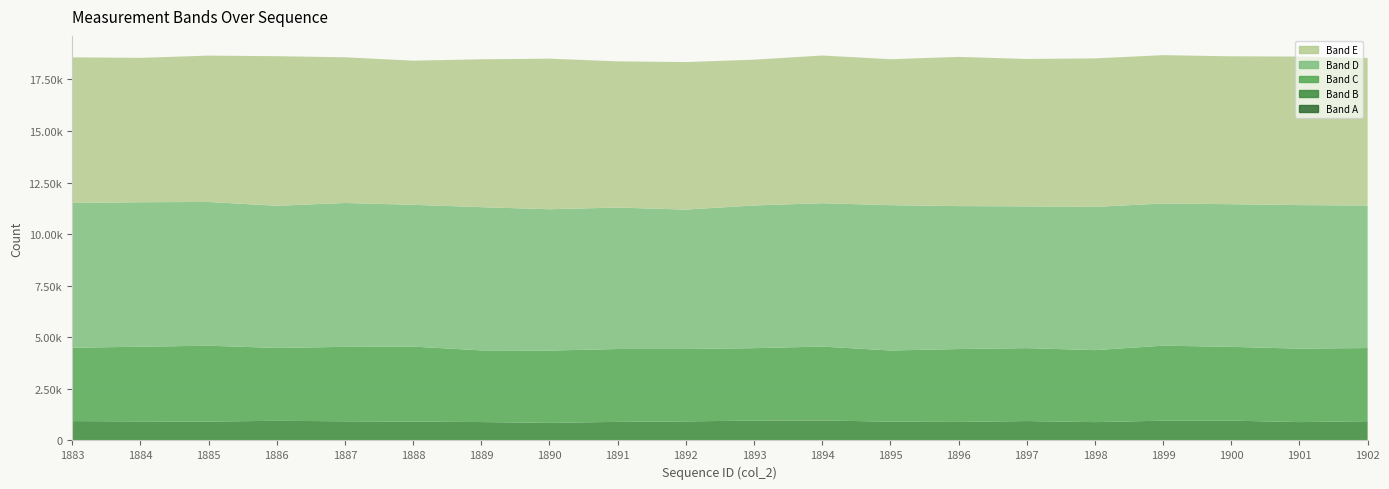

Reading left to right, extract all data points from this chart.

Band A: 1883=8	1884=5	1885=12	1886=5	1887=12	1888=7	1889=10	1890=3	1891=9	1892=4	1893=9	1894=11	1895=6	1896=8	1897=8	1898=6	1899=13	1900=10	1901=8	1902=11
Band B: 1883=931	1884=918	1885=903	1886=948	1887=917	1888=907	1889=882	1890=849	1891=892	1892=920	1893=955	1894=957	1895=906	1896=890	1897=933	1898=883	1899=945	1900=951	1901=882	1902=924
Band C: 1883=3556	1884=3622	1885=3678	1886=3532	1887=3609	1888=3636	1889=3475	1890=3505	1891=3532	1892=3509	1893=3510	1894=3583	1895=3450	1896=3533	1897=3535	1898=3490	1899=3637	1900=3578	1901=3561	1902=3546
Band D: 1883=7018	1884=7004	1885=6971	1886=6892	1887=6975	1888=6875	1889=6943	1890=6852	1891=6858	1892=6760	1893=6918	1894=6951	1895=7045	1896=6931	1897=6872	1898=6946	1899=6892	1900=6915	1901=6959	1902=6909
Band E: 1883=7061	1884=7000	1885=7094	1886=7252	1887=7064	1888=6988	1889=7169	1890=7301	1891=7089	1892=7152	1893=7069	1894=7160	1895=7076	1896=7233	1897=7147	1898=7198	1899=7193	1900=7170	1901=7202	1902=7154